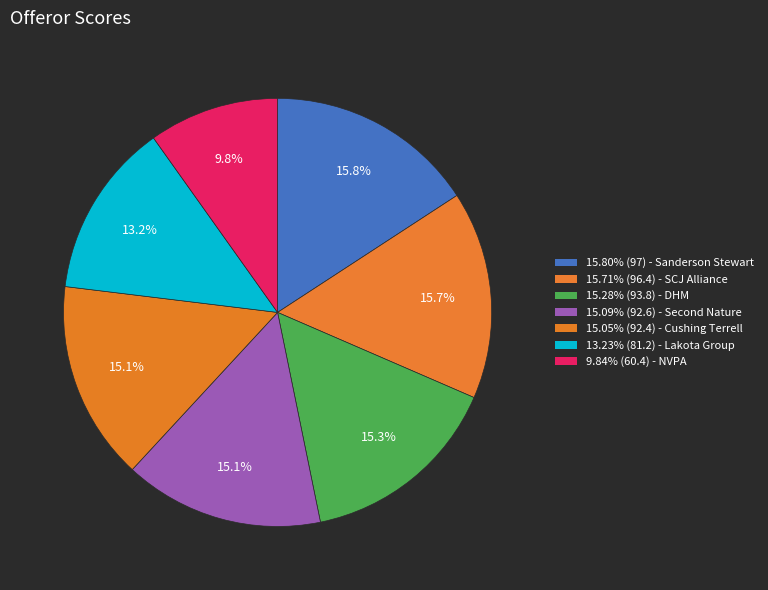

Count the number of slices in the pie.

7